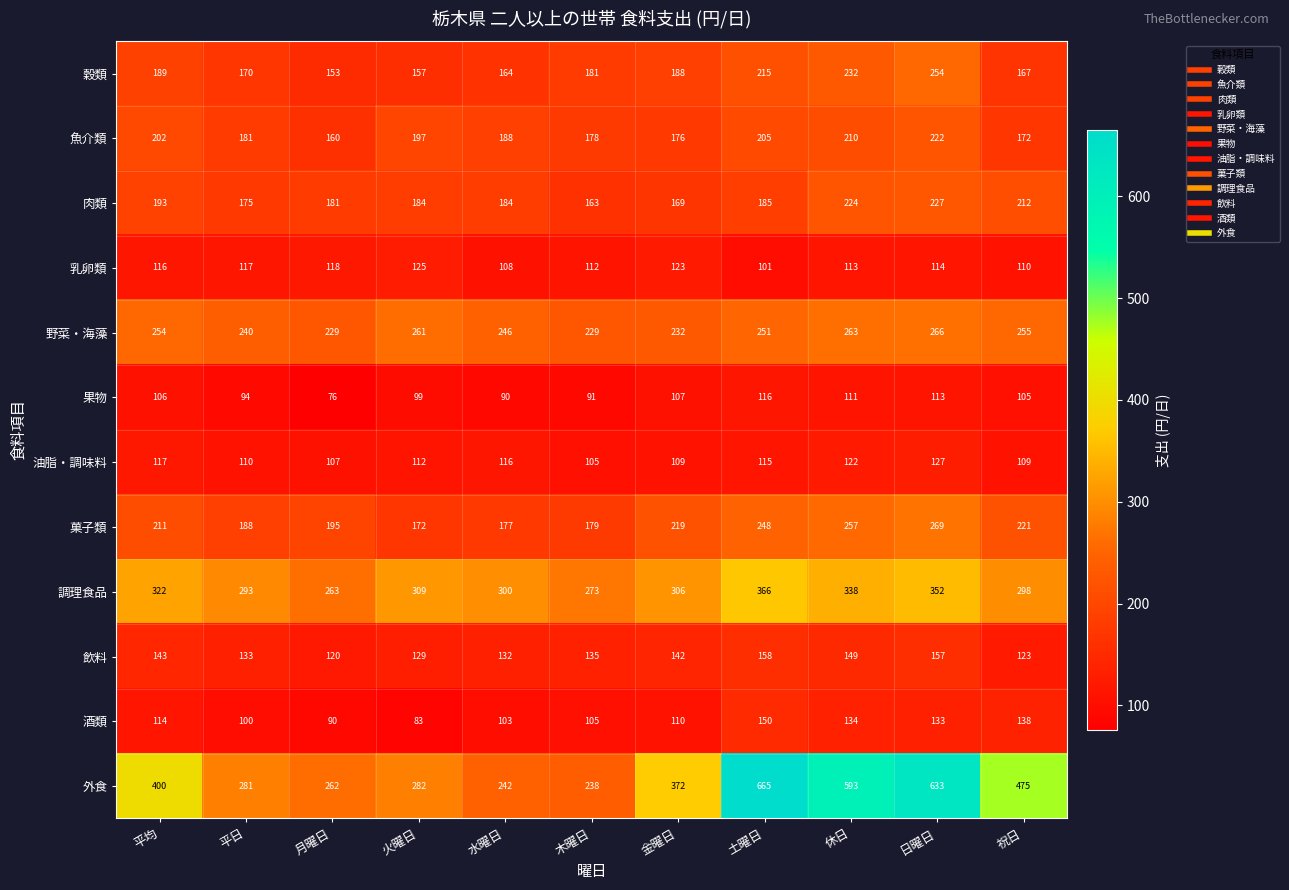

What is the total value across all series at 祝日?

2385